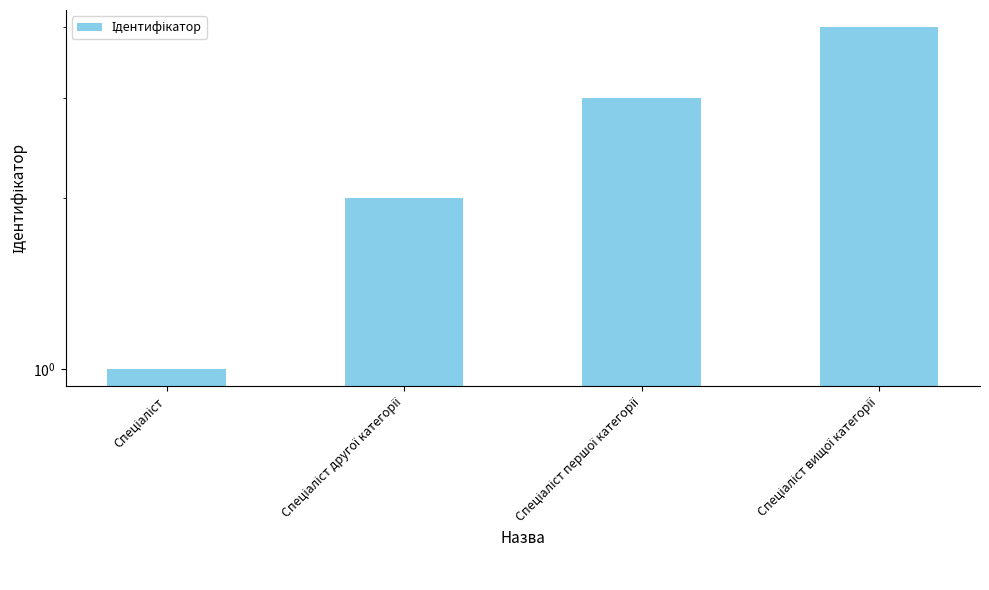

Reading left to right, extract all data points from this chart.

1	2	3	4